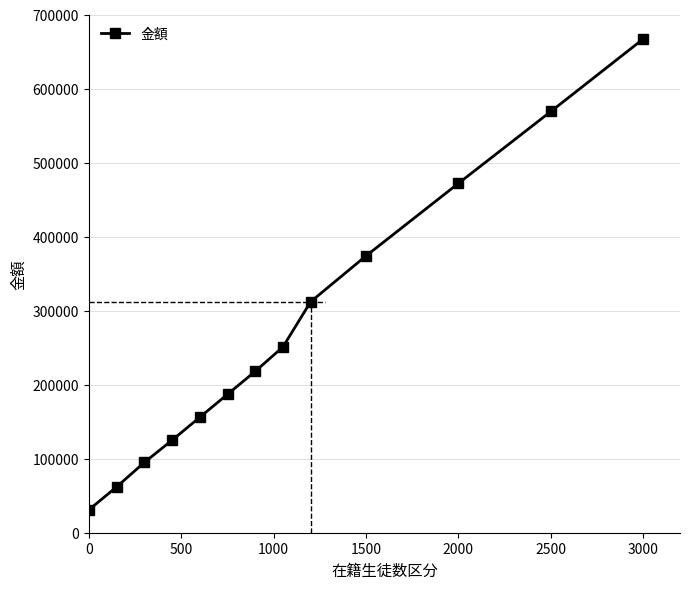

How many data points are less than 218000?

6